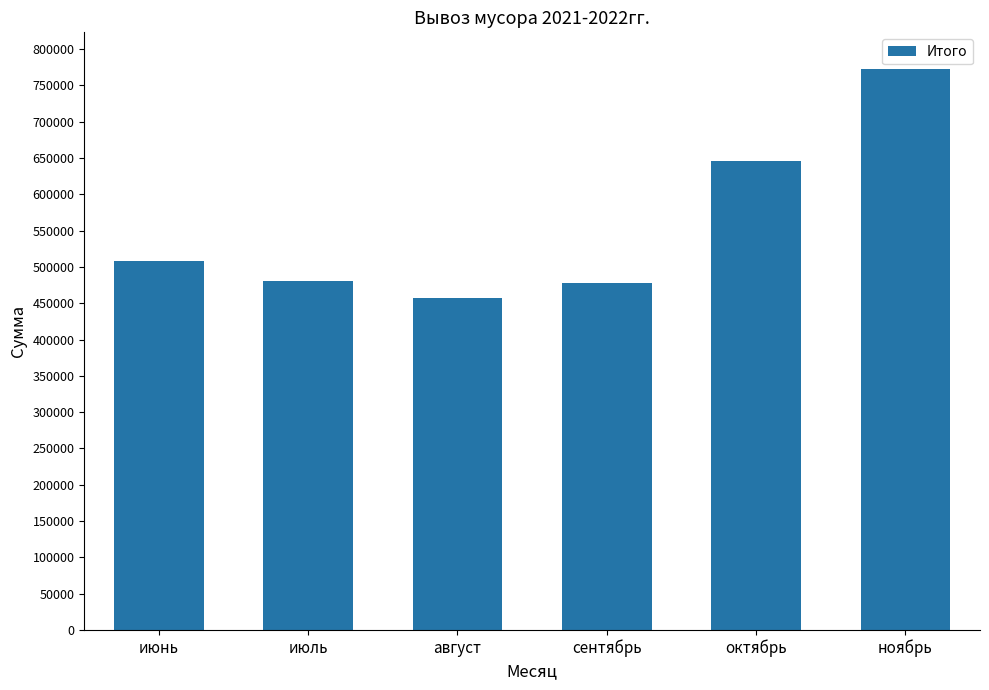

What is the sum of all values?

3343700